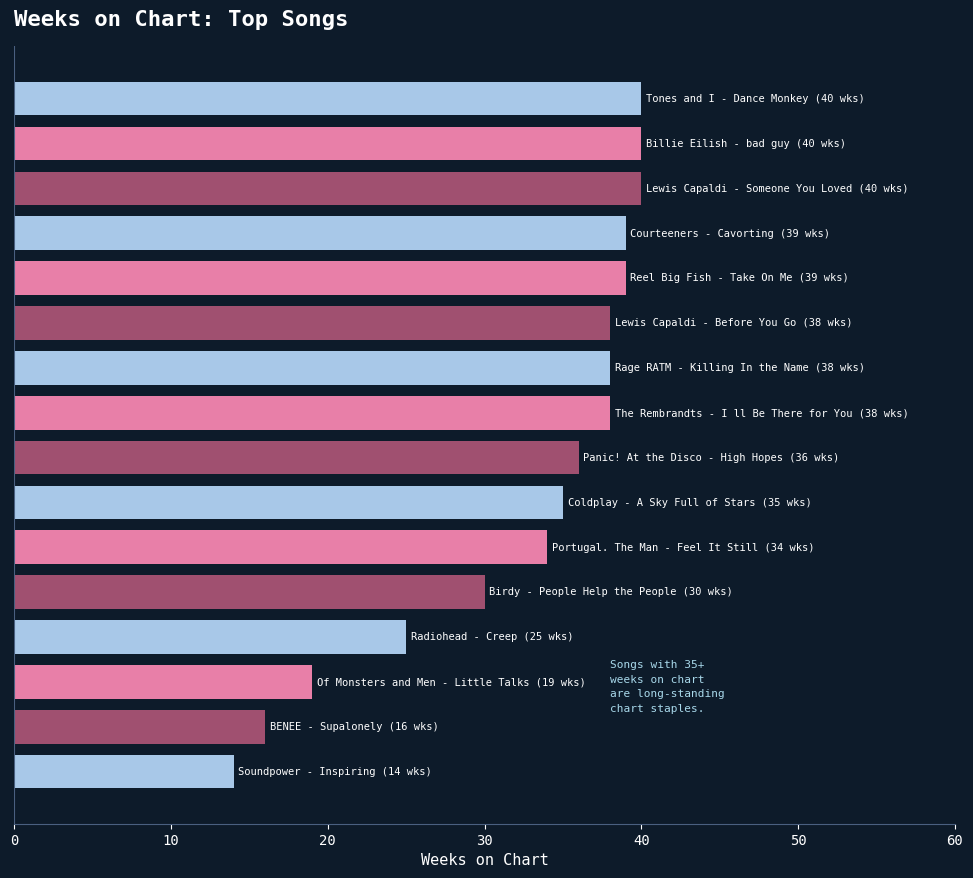

What is the maximum value shown in the chart?

40